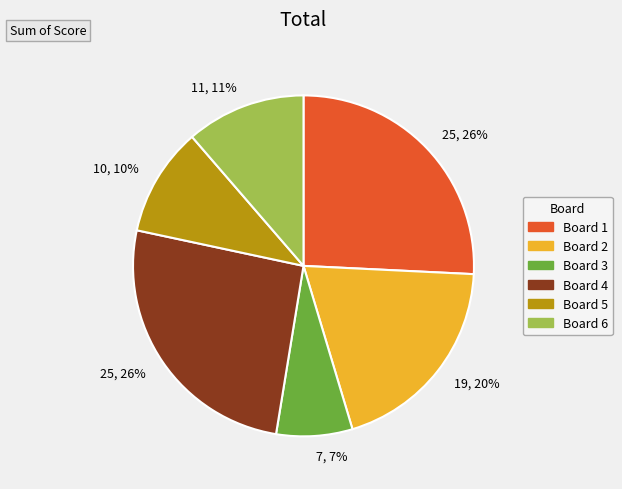

To the nearest percent, what is the average slice percentage?

17%